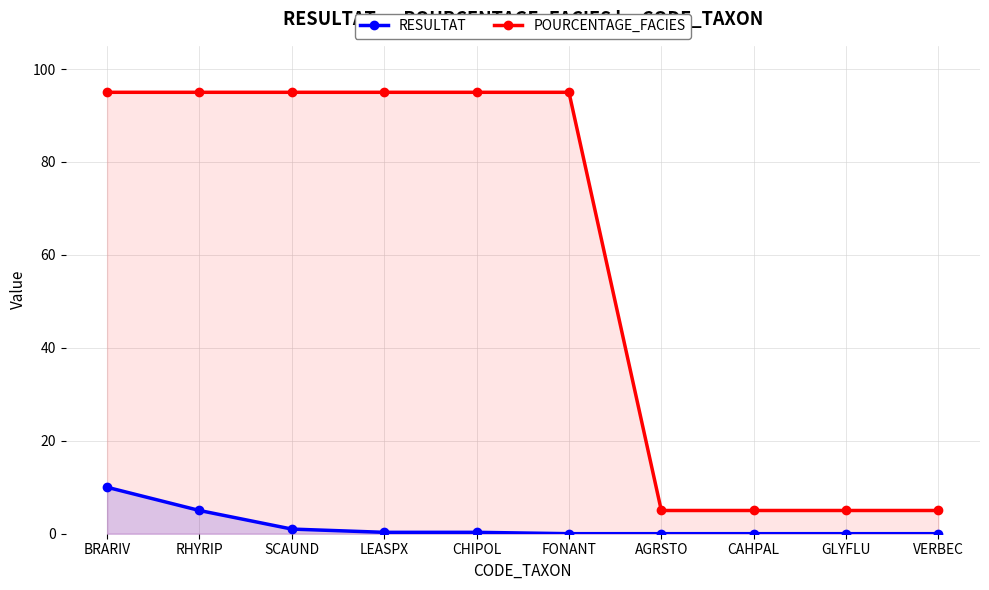

Reading left to right, what are all the values shown in this chart?

RESULTAT: 10.0	5.0	1.0	0.3	0.3	0.0	0.0	0.0	0.0	0.0
POURCENTAGE_FACIES: 95.0	95.0	95.0	95.0	95.0	95.0	5.0	5.0	5.0	5.0